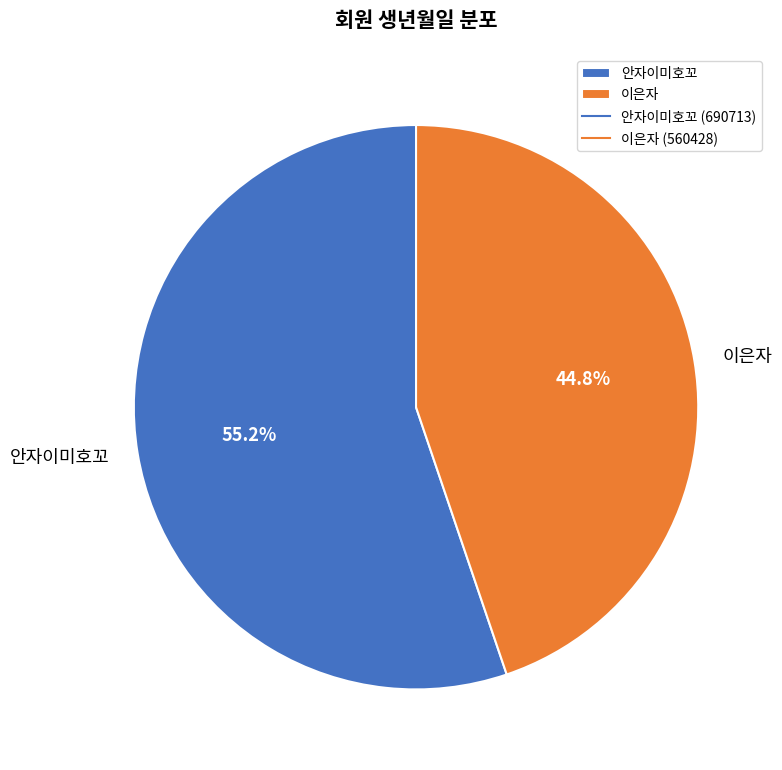

Which has a higher value, 이은자 or 안자이미호꼬?

안자이미호꼬